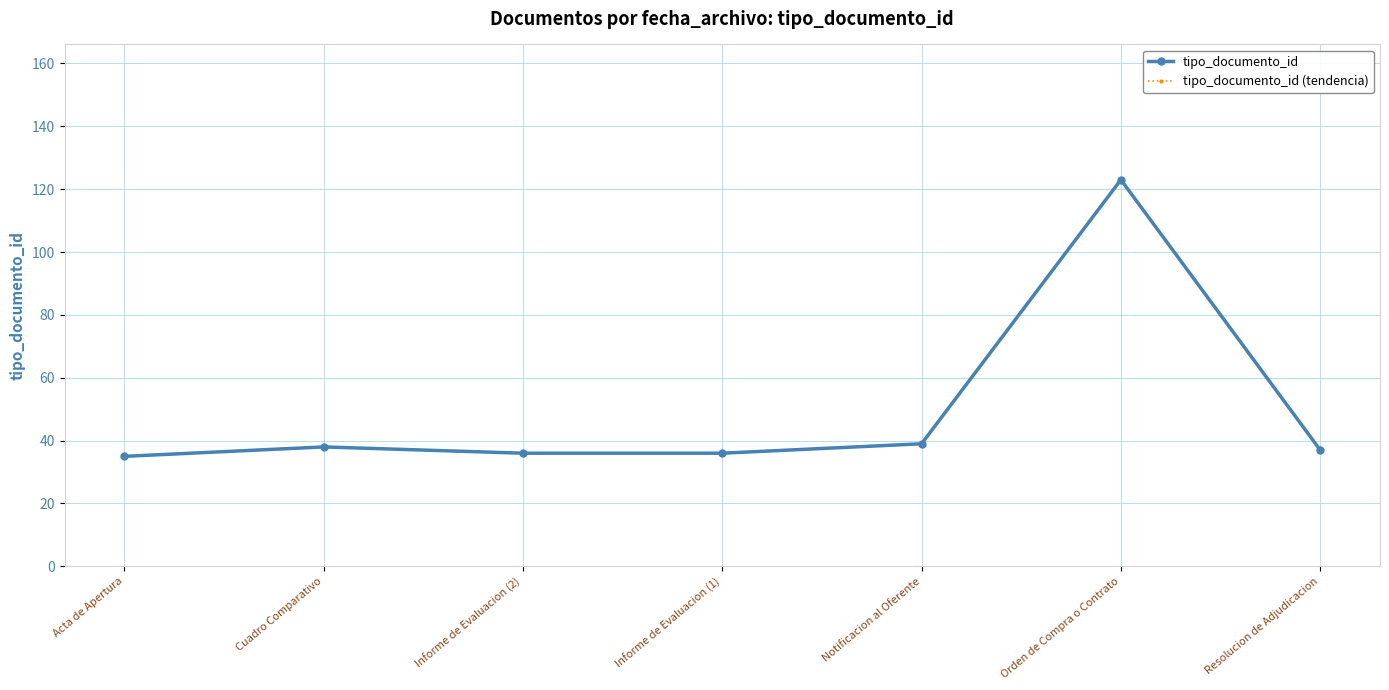

Where is the first local maximum for tipo_documento_id?

Cuadro Comparativo